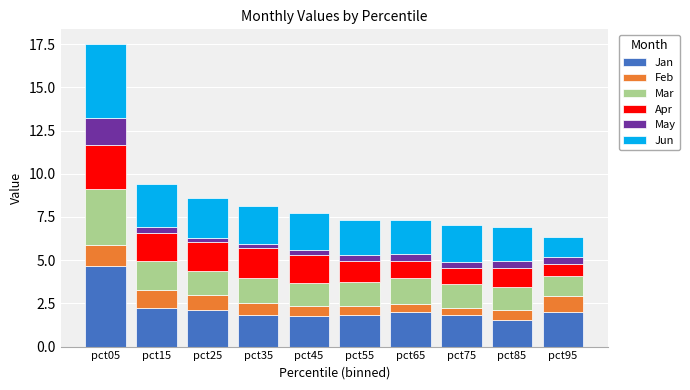

What is the highest value of the Jan series?

4.6